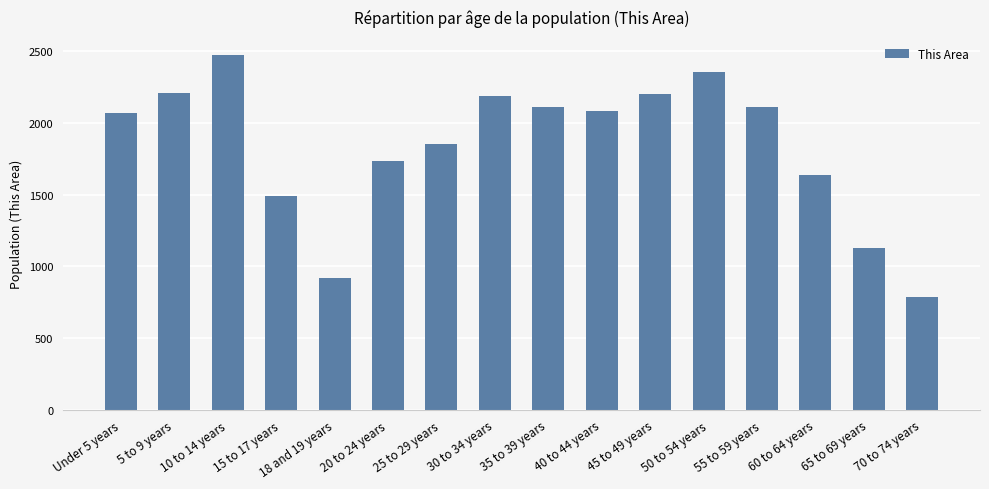

What is the label of the 1st bar from the right?

70 to 74 years